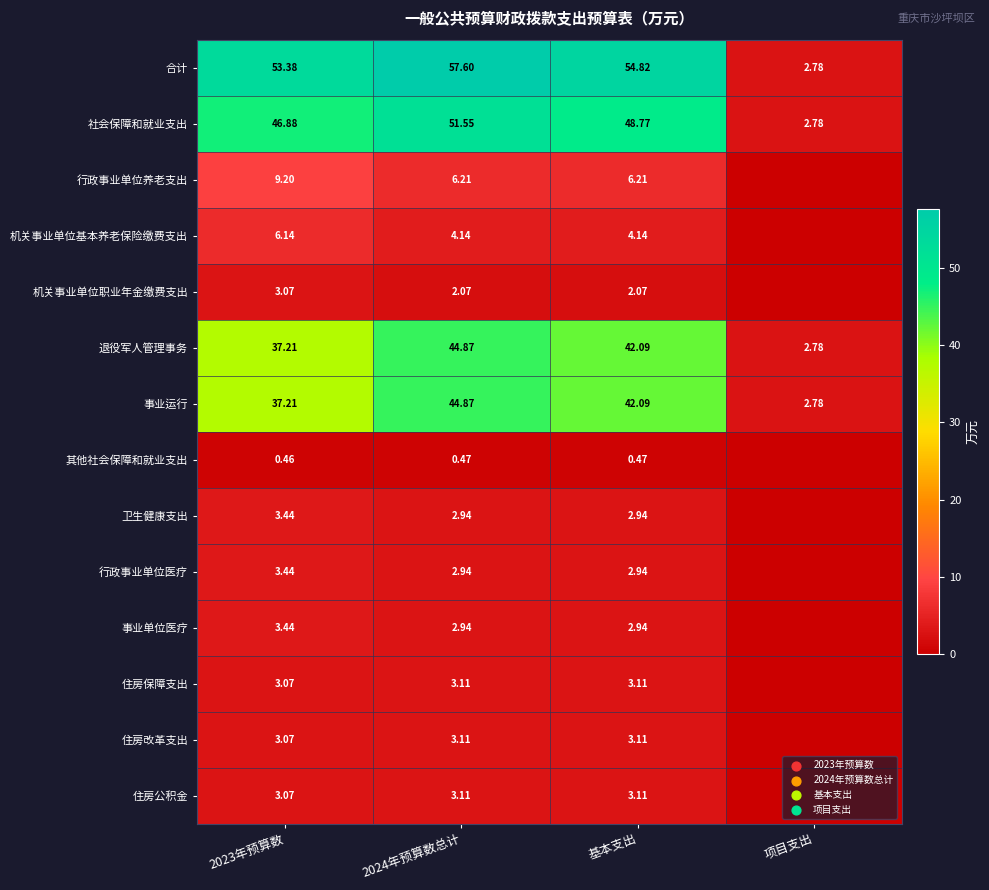

What is the sum of all 住房公积金 values?

9.3